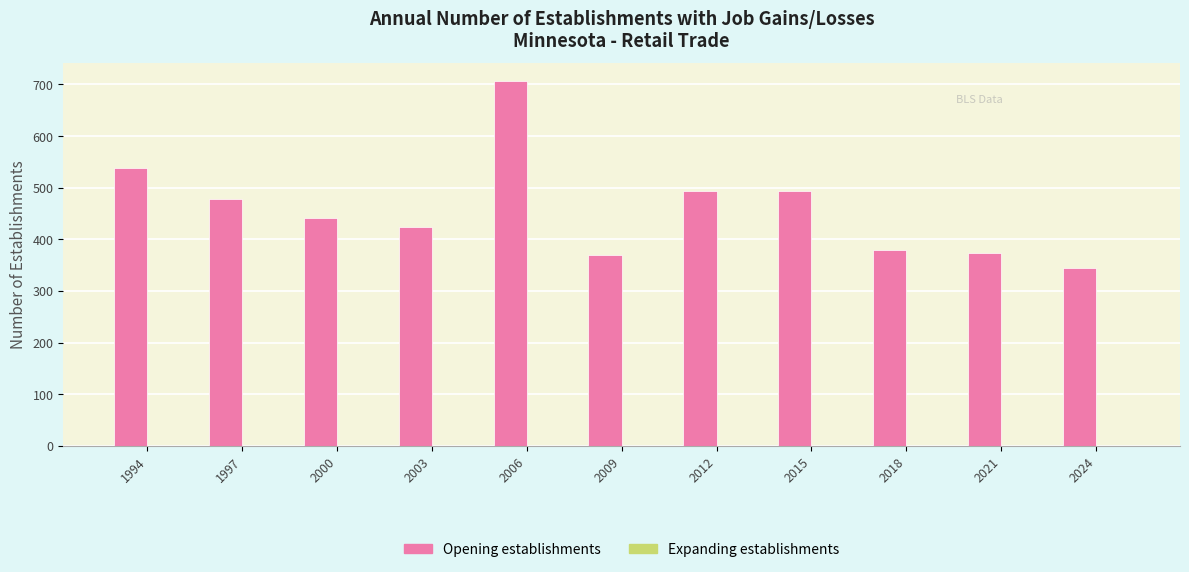

How many series are shown in this chart?

1